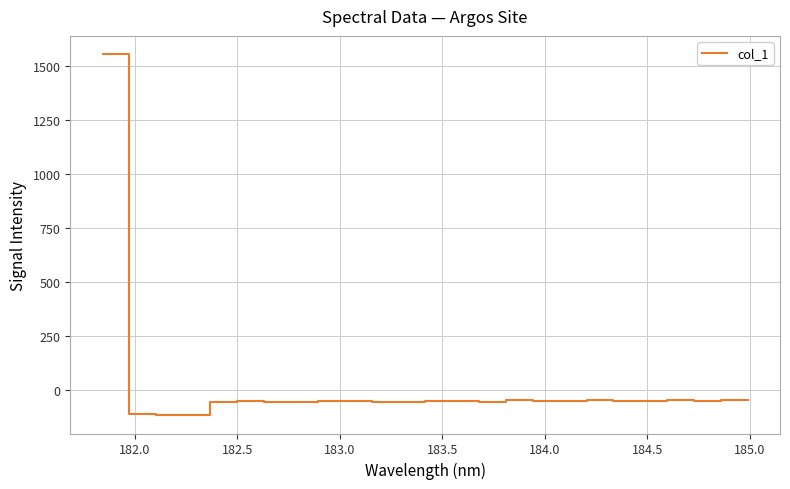

Does the chart have visible grid lines?

Yes